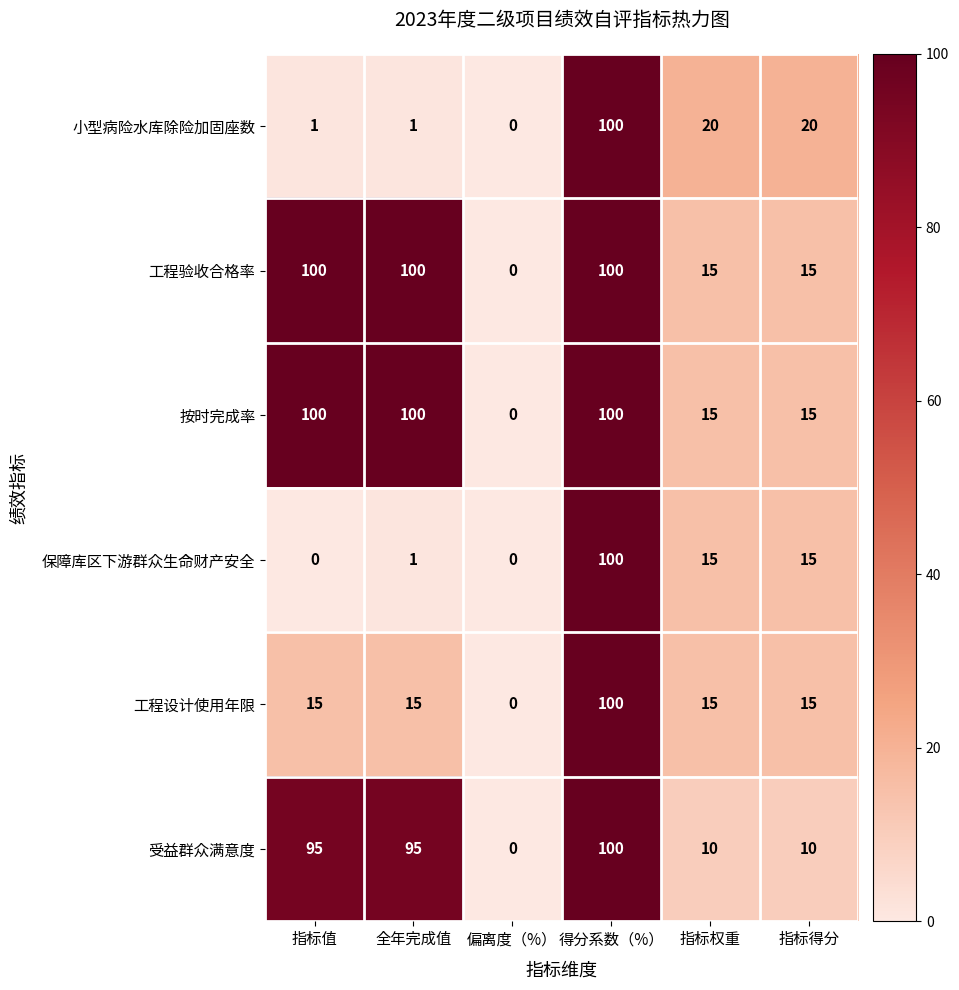

What is the difference between the highest and lowest values at 指标得分?

10